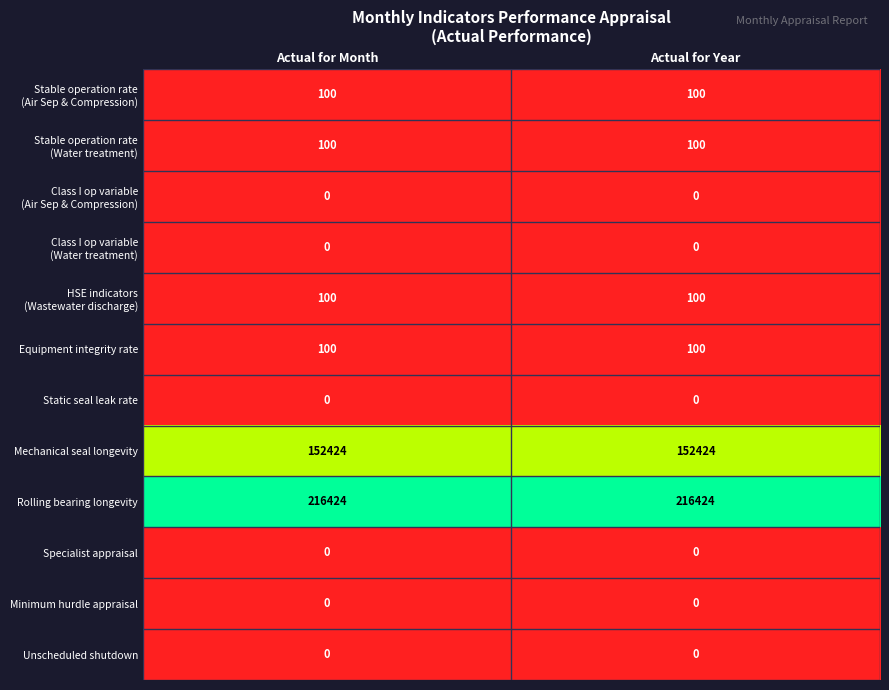

At how many categories does at least one series exceed 0?

2